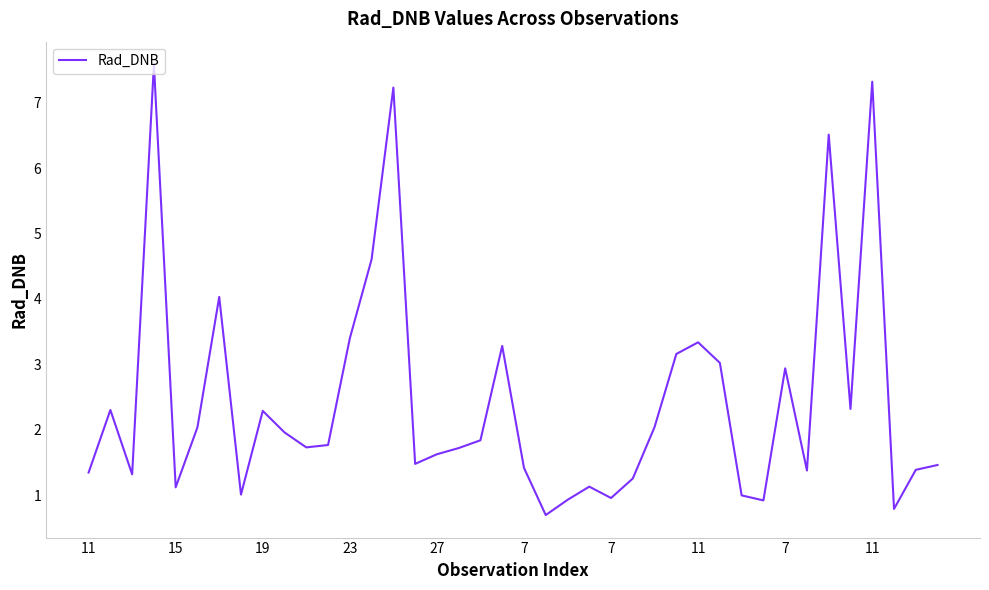

What is the minimum value shown in the chart?

0.7